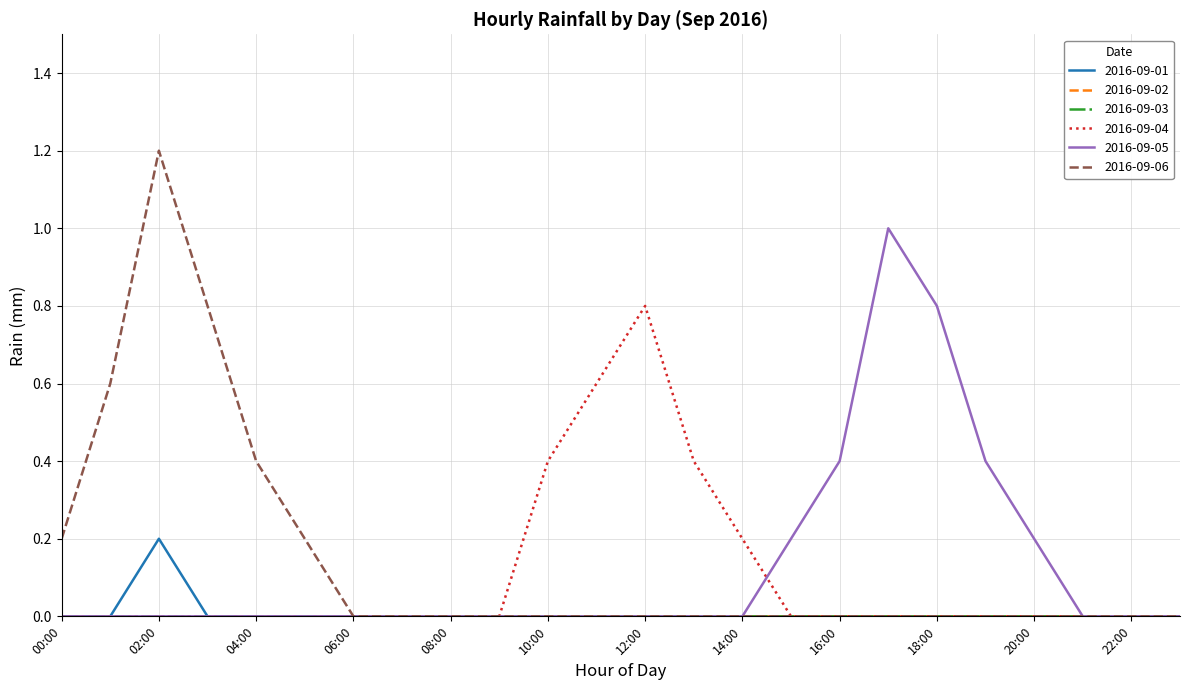

Which series has the widest spread of values?

2016-09-06